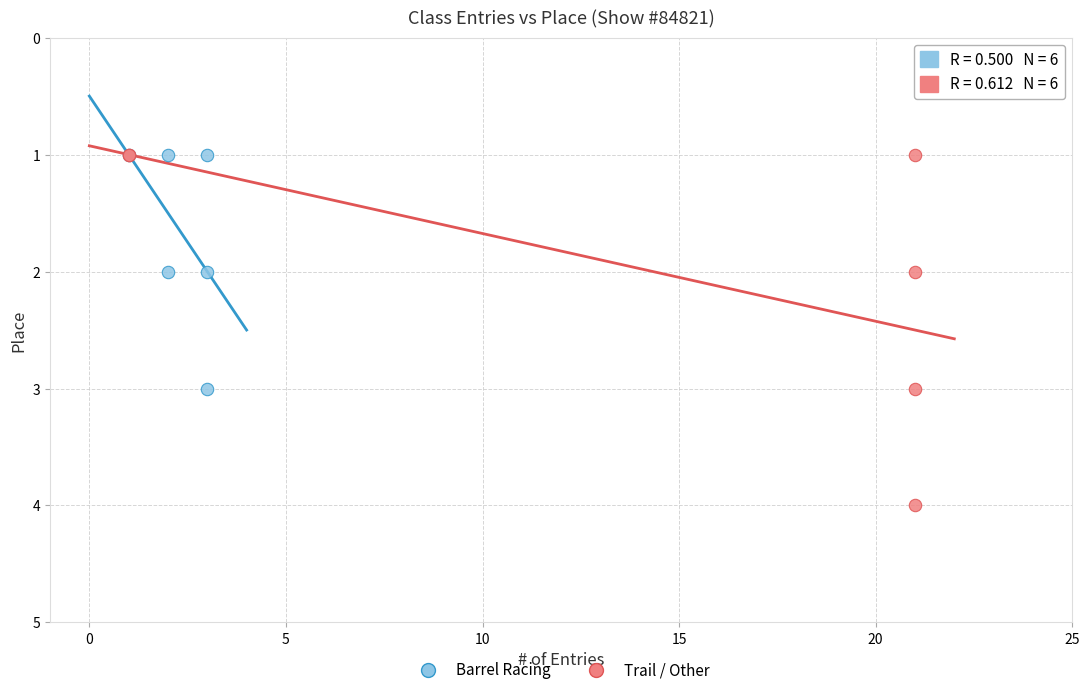

What are all the series names shown in the legend?

Barrel Racing, Trail / Other